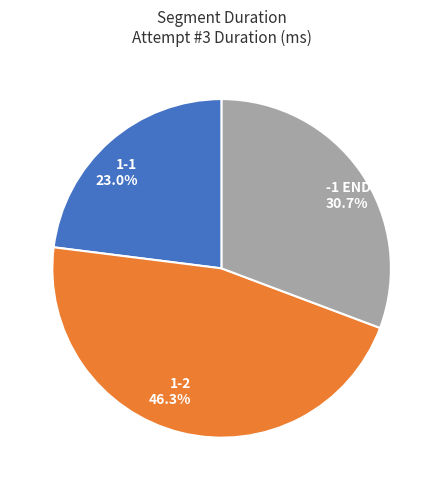

To the nearest percent, what percentage of the pie is -1 END?

31%